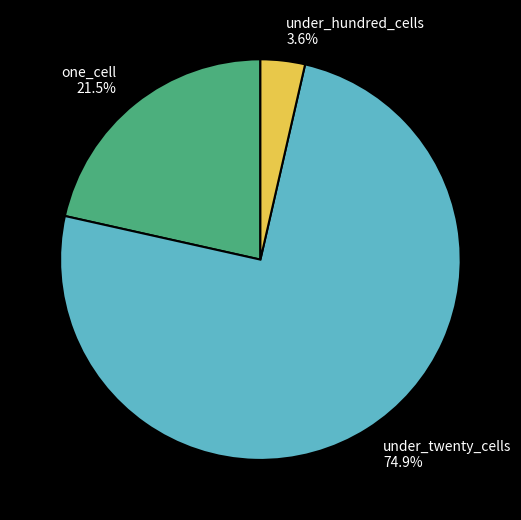

The under_hundred_cells slice represents 4% of the pie. True or false?

True